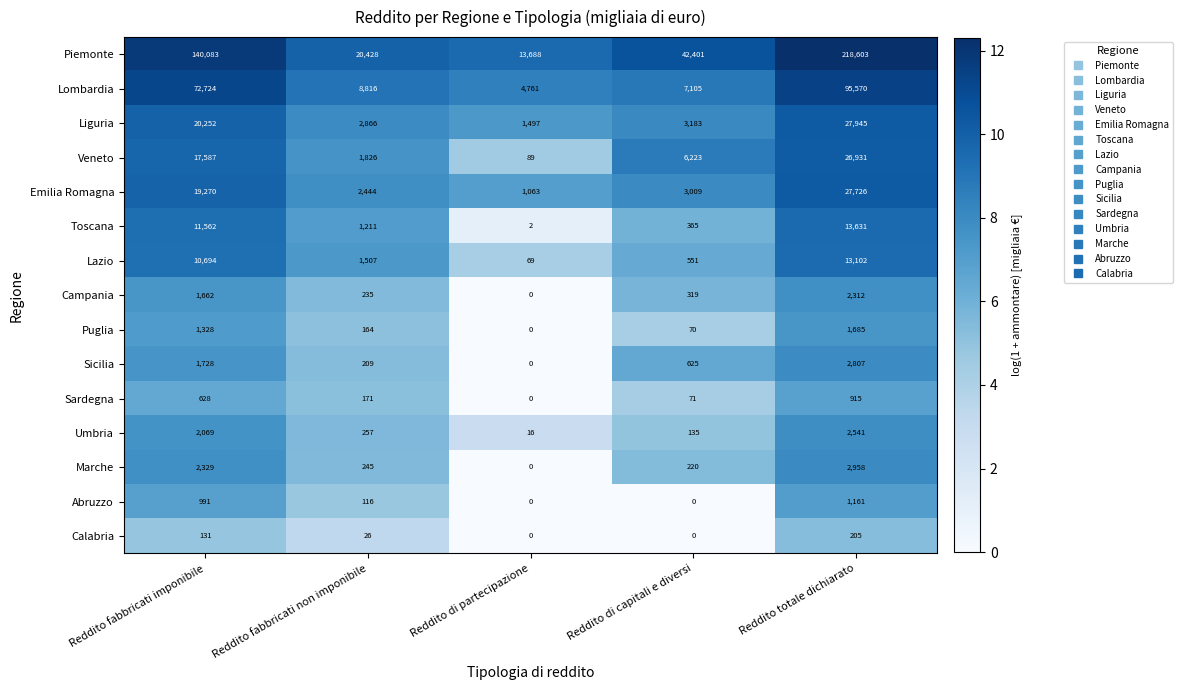

What is the spread (max minus min) of values at Reddito di capitali e diversi?

42401